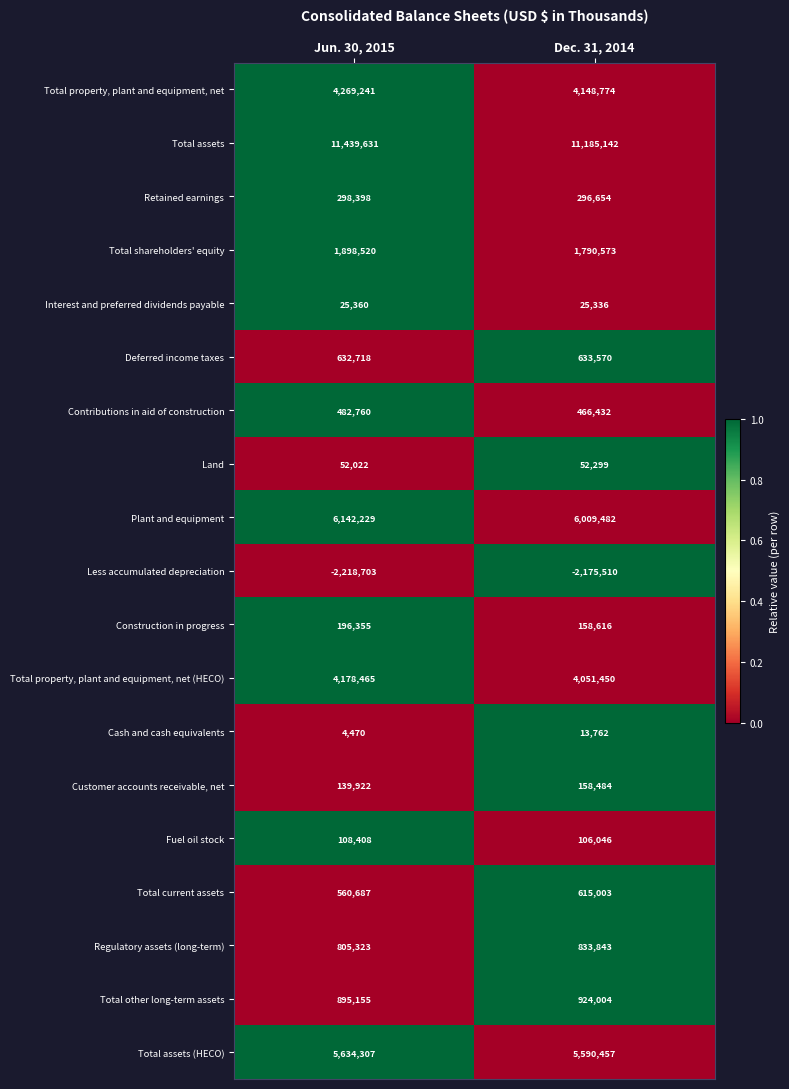

What is the sum of the Less accumulated depreciation values at Jun. 30, 2015 and Dec. 31, 2014?

-4394213